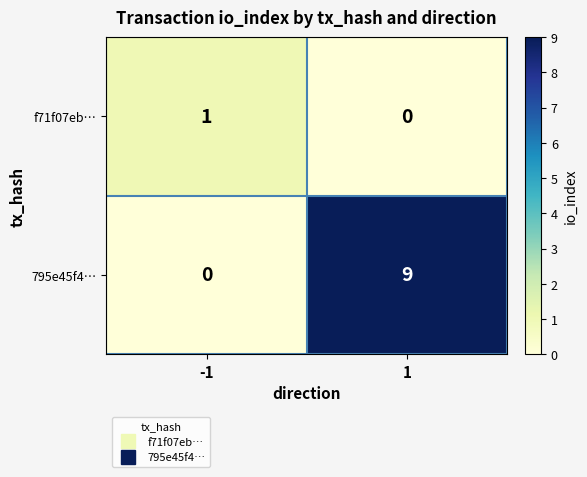

Is it true that f71f07eb… equals -1 at 1?

False